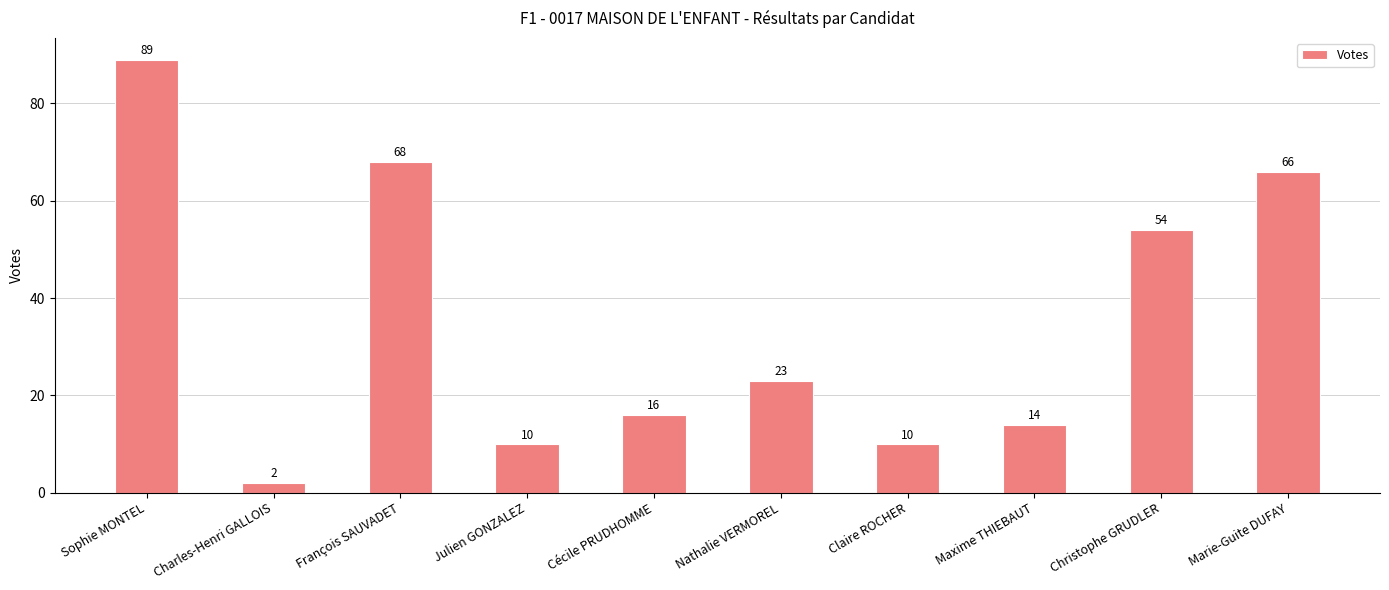

Reading left to right, transcribe all the data shown in this chart.

89	2	68	10	16	23	10	14	54	66